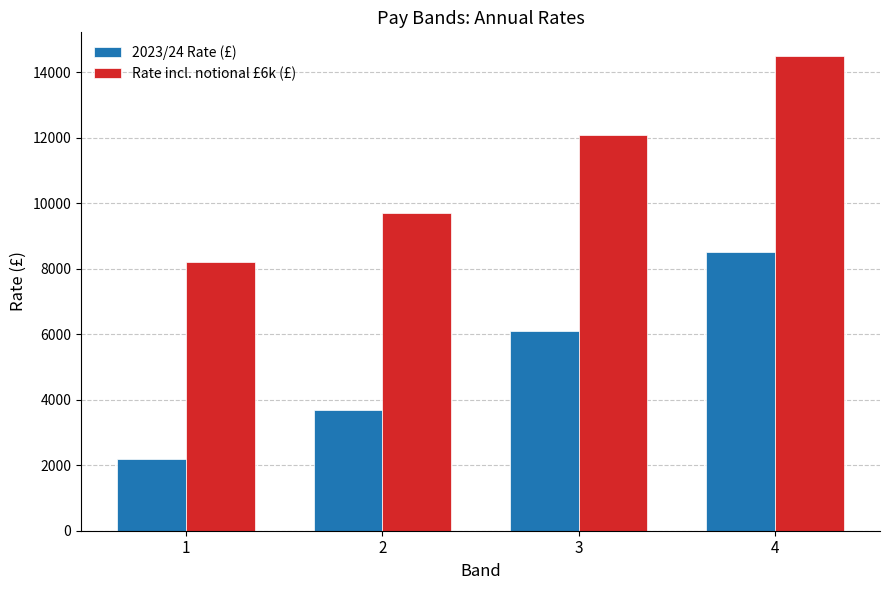

How many bars are there in each group?

2